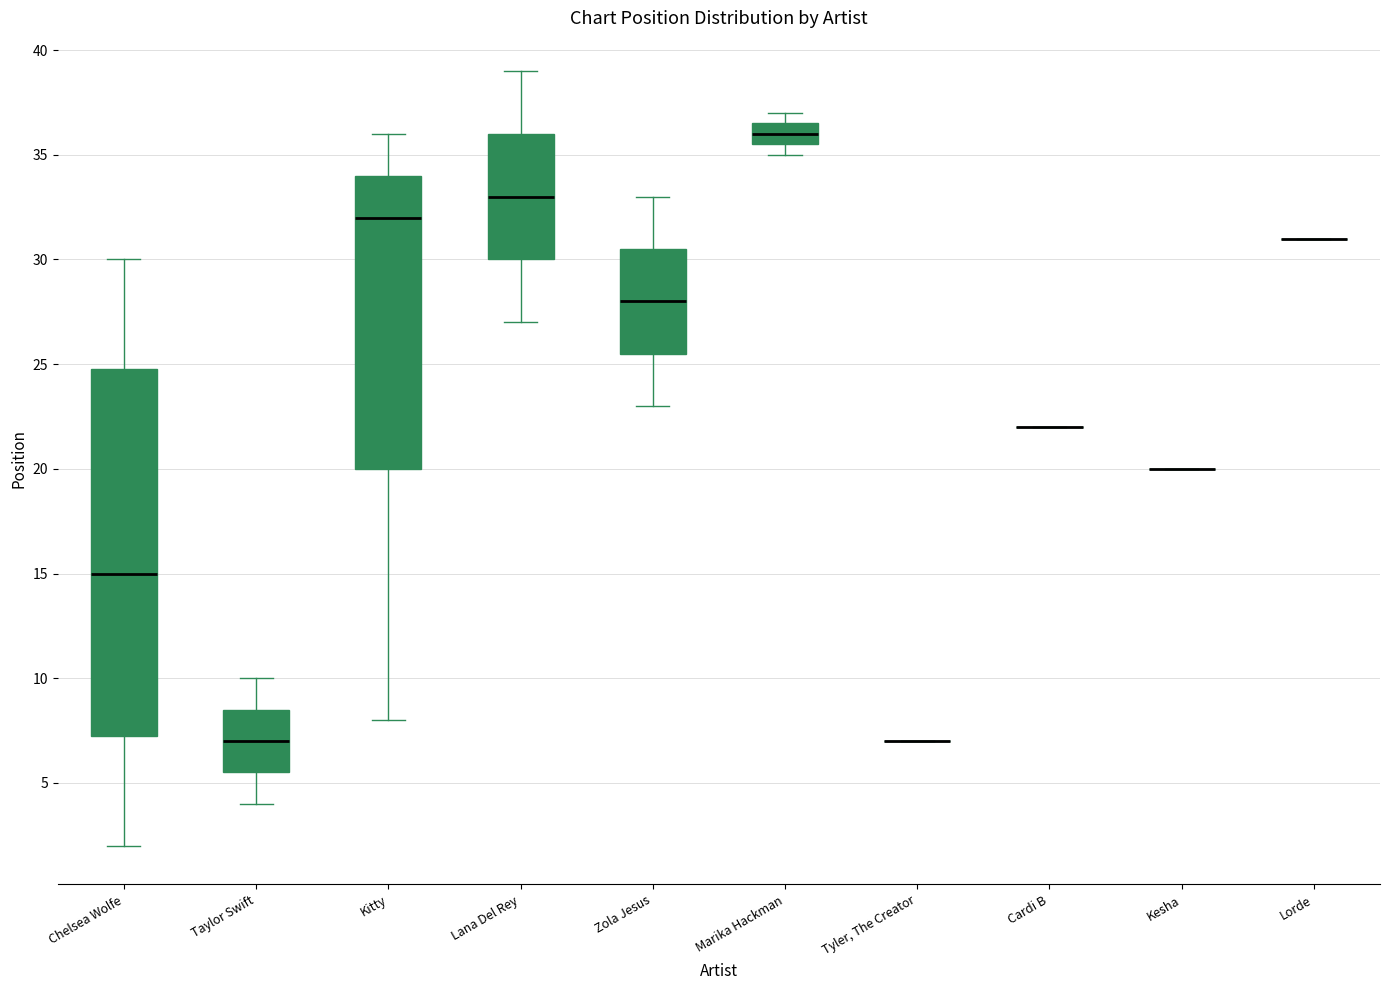

Comparing the boxes themselves (not the whiskers), which one is the tallest?

Chelsea Wolfe